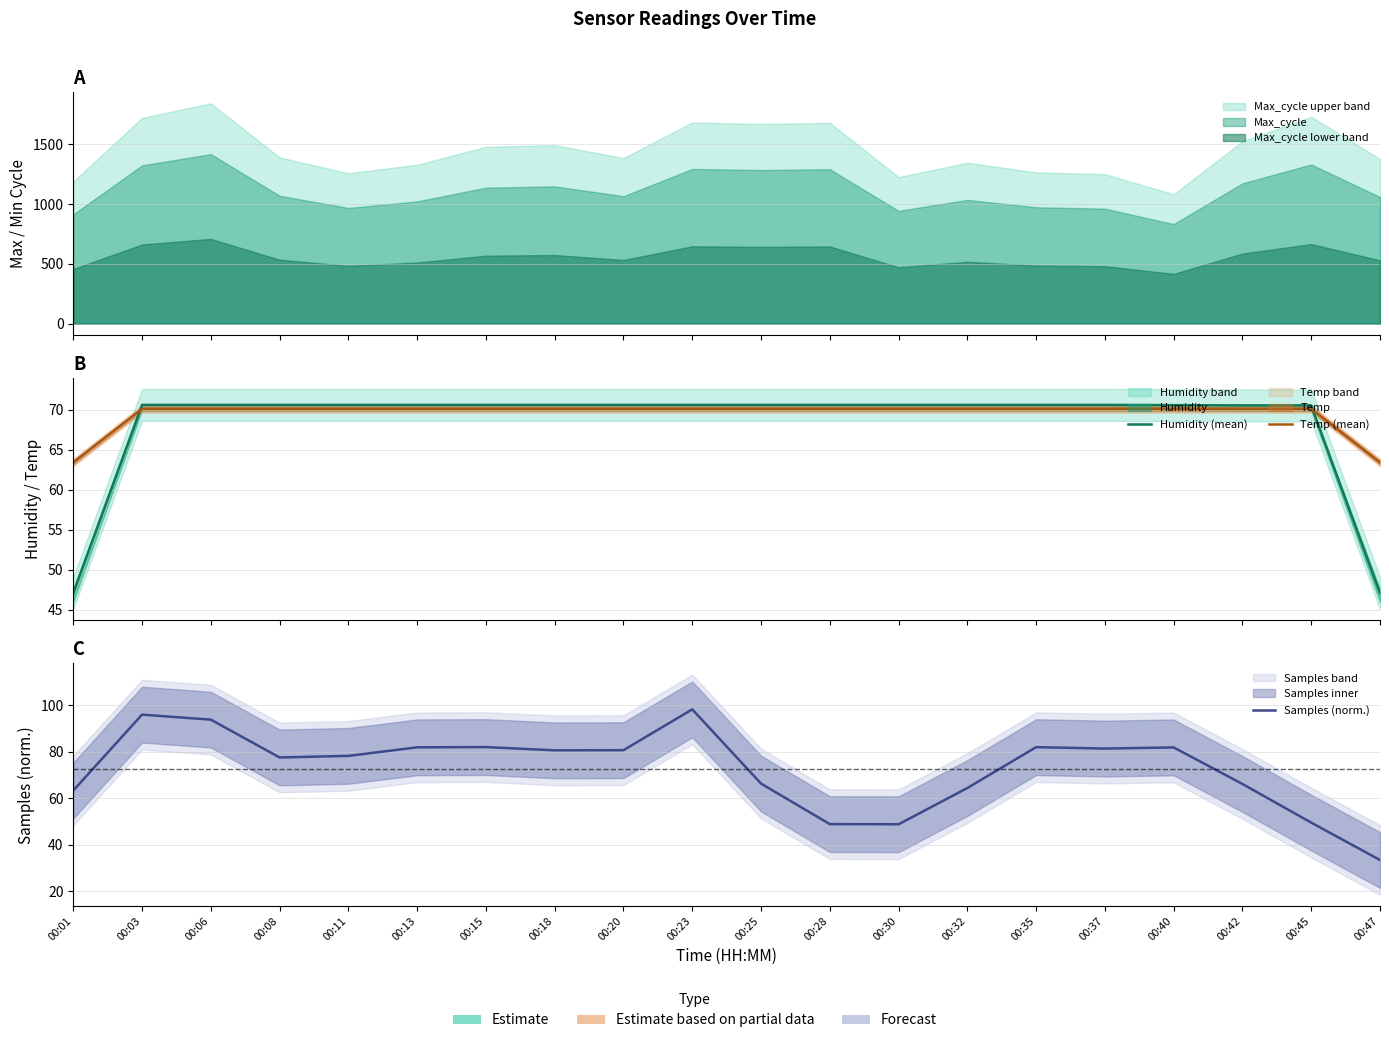

Reading left to right, list all the values displayed in this chart.

Humidity (mean): 47.1	70.6	70.6	70.6	70.6	70.6	70.6	70.6	70.6	70.6	70.6	70.6	70.6	70.6	70.6	70.6	70.6	70.5	70.5	47.0
Temp (mean): 63.4	70.1	70.1	70.1	70.1	70.1	70.1	70.1	70.1	70.1	70.1	70.1	70.1	70.1	70.1	70.1	70.1	70.1	70.1	63.4
Samples (norm.): 63.4	96.0	93.9	77.6	78.3	82.0	82.1	80.7	80.7	98.3	66.4	48.9	48.9	64.5	82.1	81.4	81.9	66.2	49.6	33.5